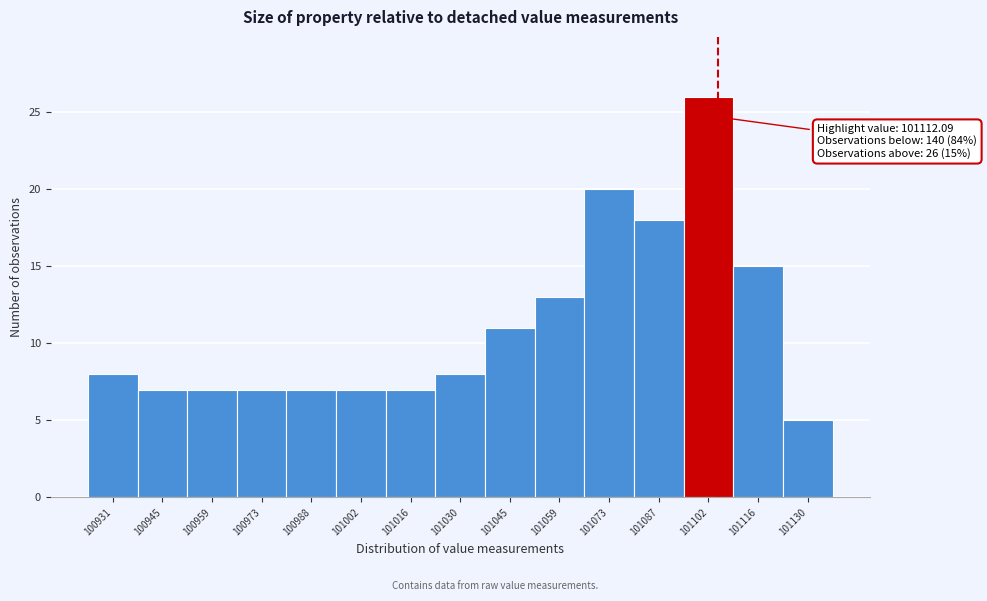

Reading left to right, transcribe all the data shown in this chart.

100931=8	100945=7	100959=7	100973=7	100988=7	101002=7	101016=7	101030=8	101045=11	101059=13	101073=20	101087=18	101102=26	101116=15	101130=5